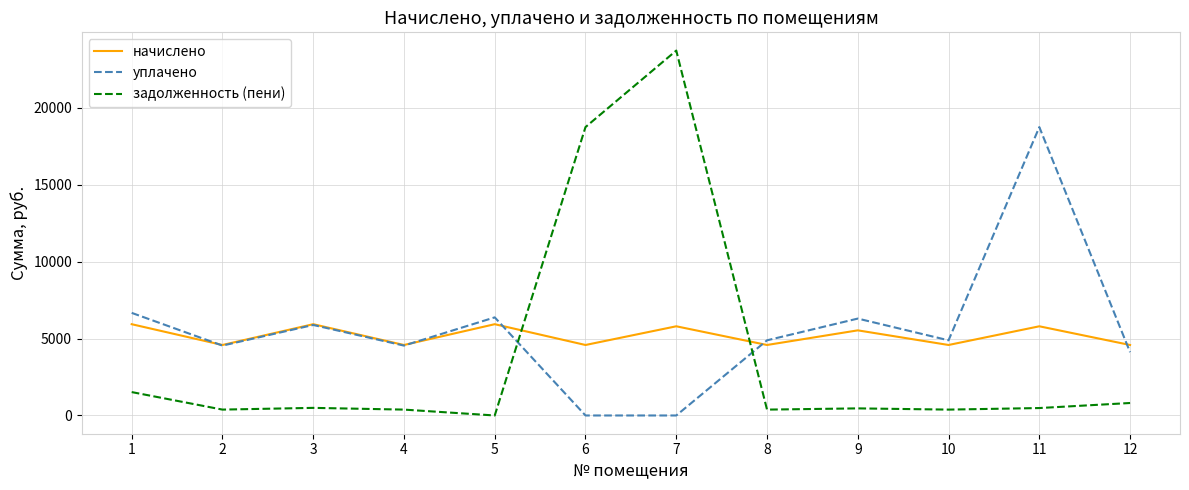

What is the spread (max minus min) of values at 7?

23706.5